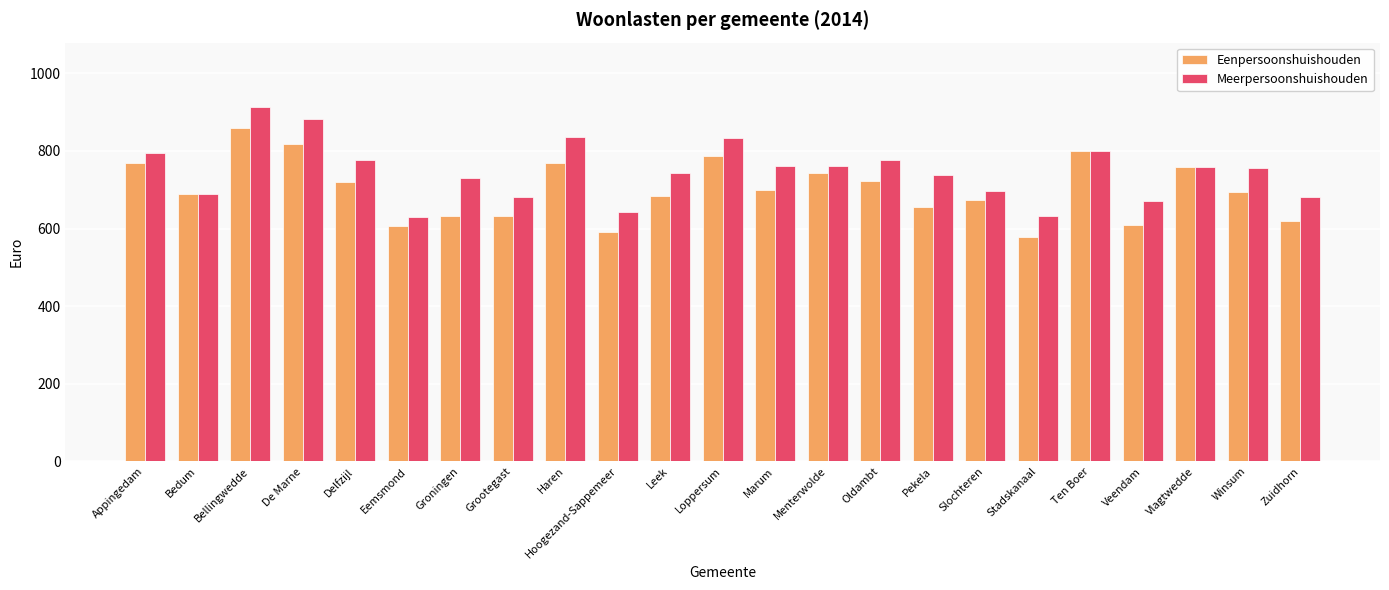

What is the label of the 8th bar from the right?

Pekela